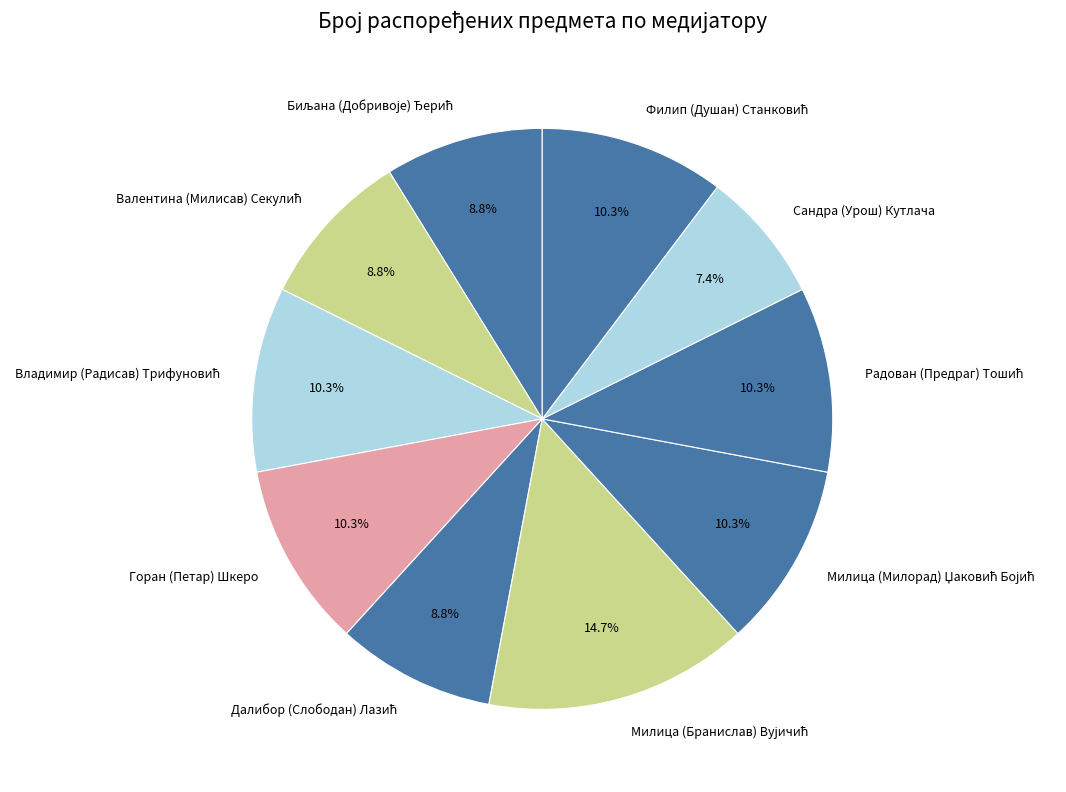

How many slices are in this pie chart?

10